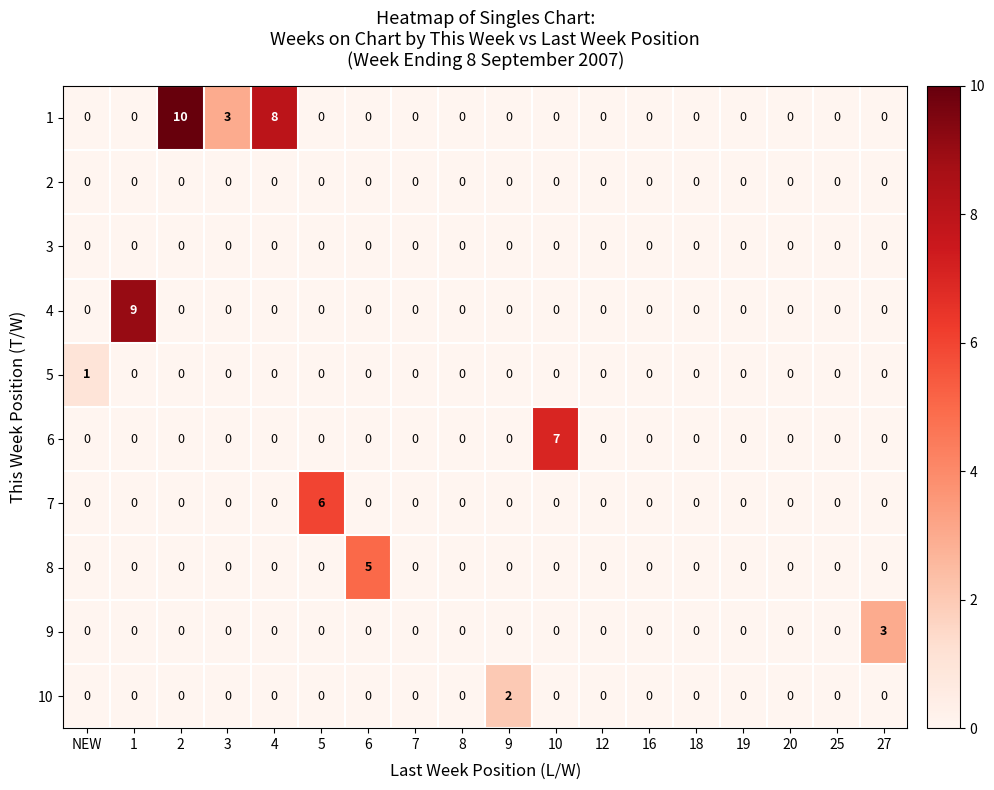

At which label is 1 closest to 5?

3